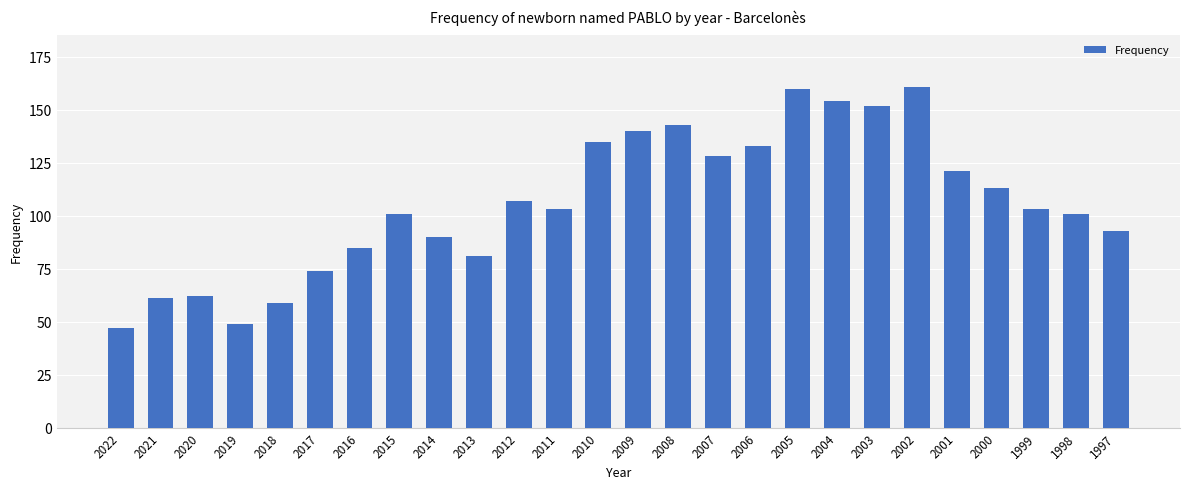

What is the value of the 3rd bar from the left?

62